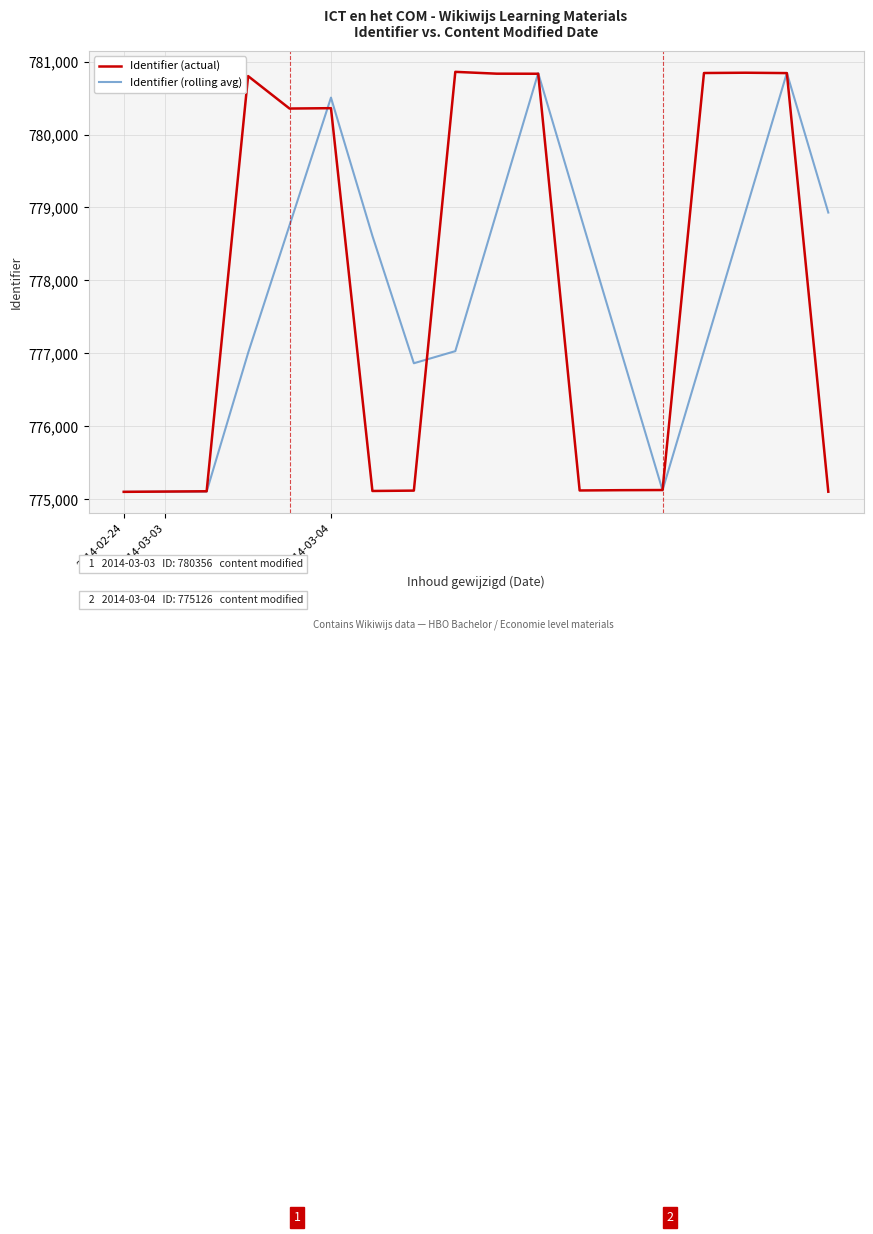

List the series in order of their overall mean, highest first.

Identifier (actual), Identifier (rolling avg)